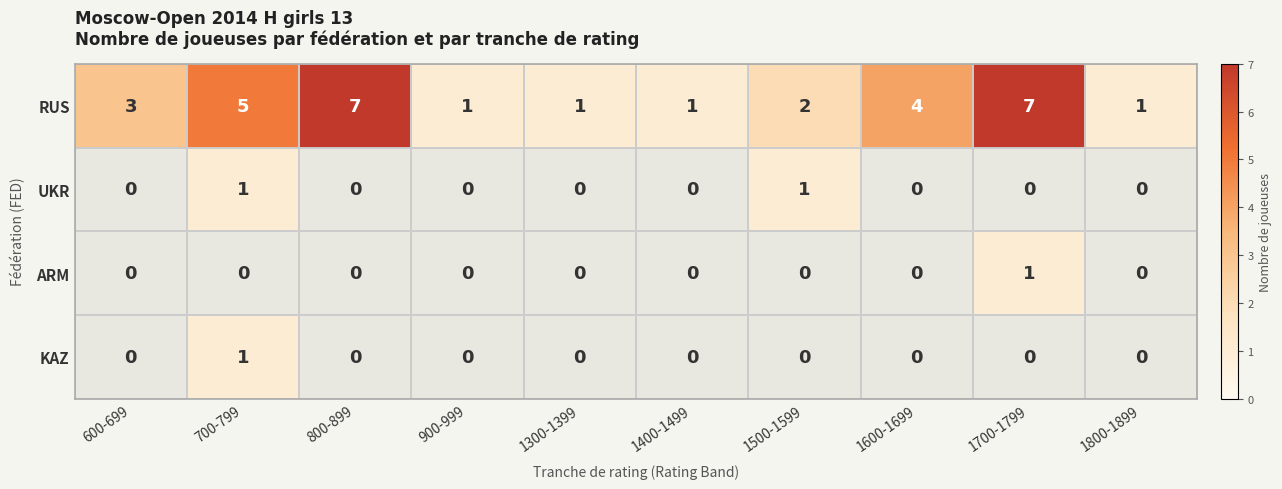

The value of RUS at 1700-1799 is 7. True or false?

True